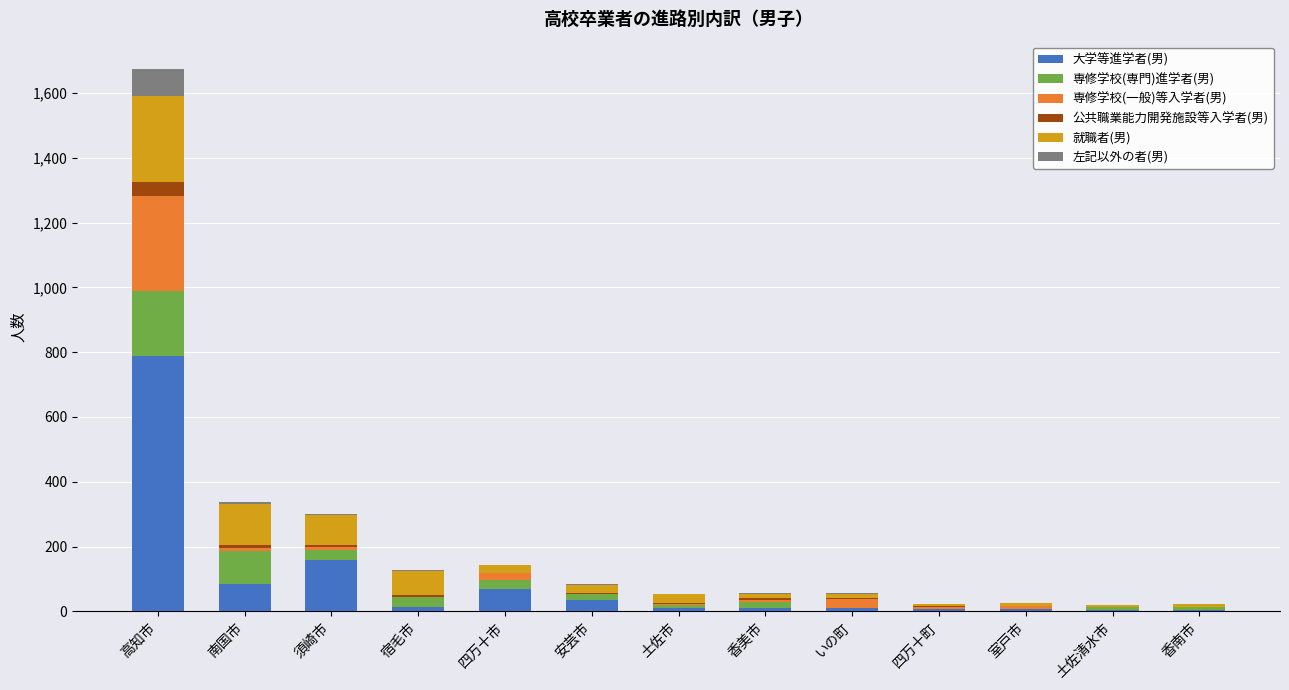

The 大学等進学者(男) series shows 83 at 南国市. True or false?

True